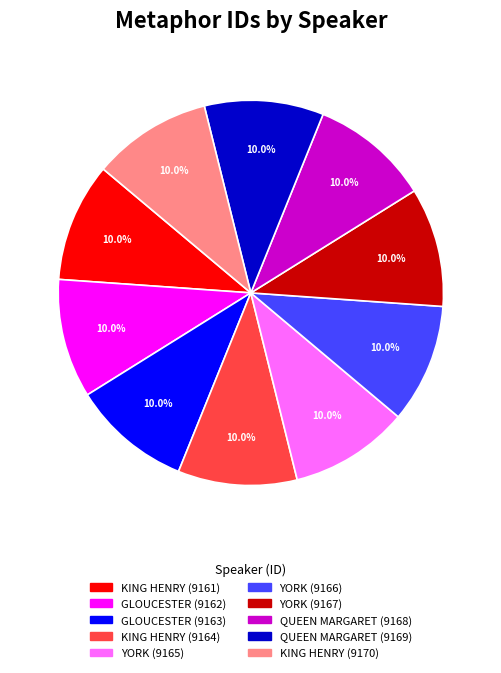

To the nearest percent, what is the average slice percentage?

10%